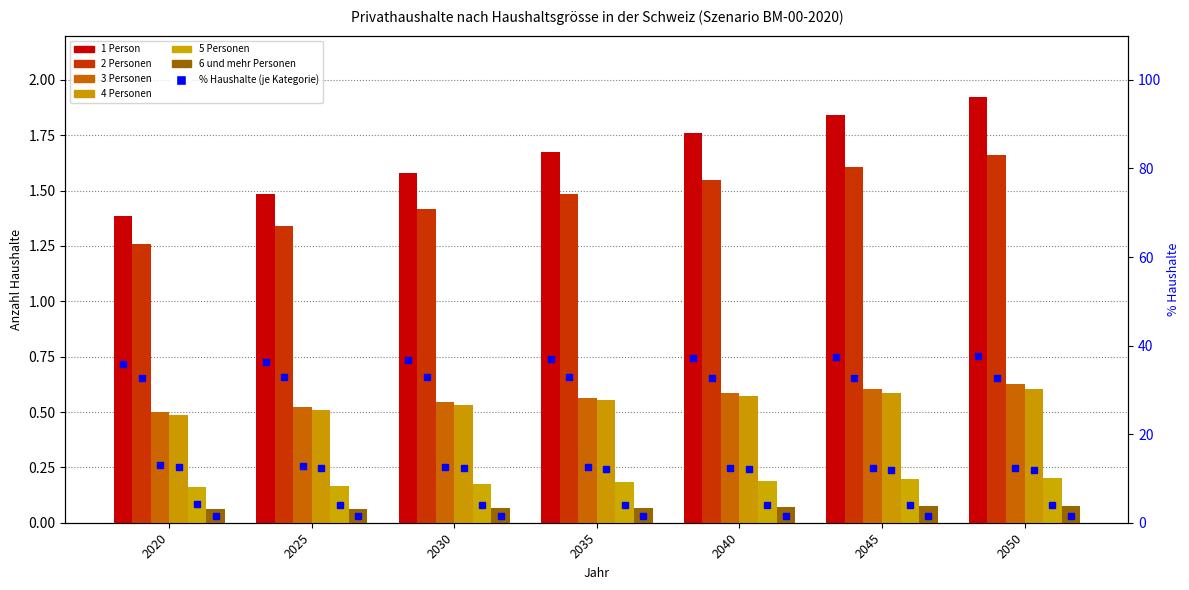

What is the sum of the 1 Person values at 2025 and 2035?

3.2